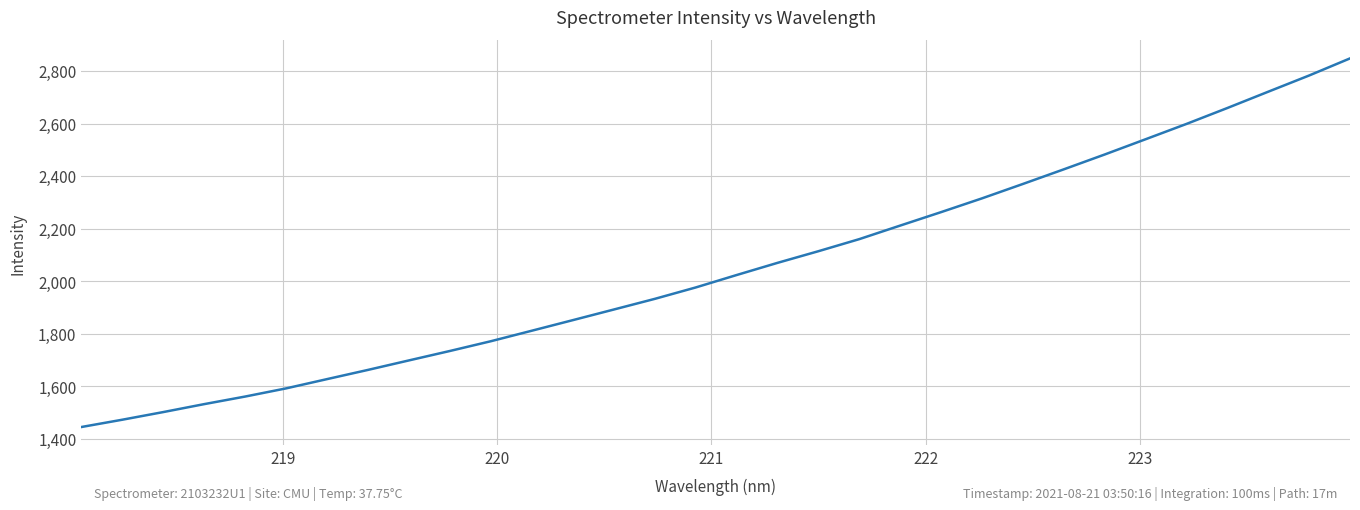

What is the difference between the maximum and minimum values?

1402.3